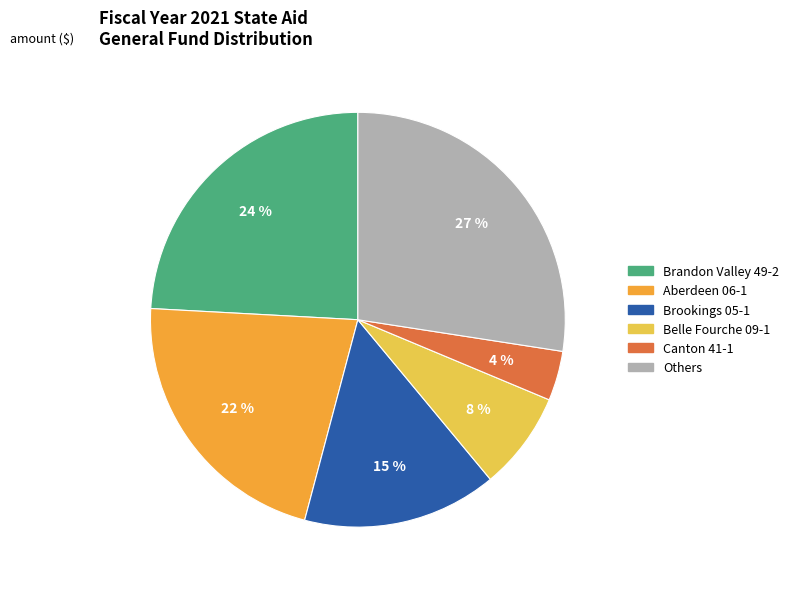

To the nearest percent, what is the average slice percentage?

17%